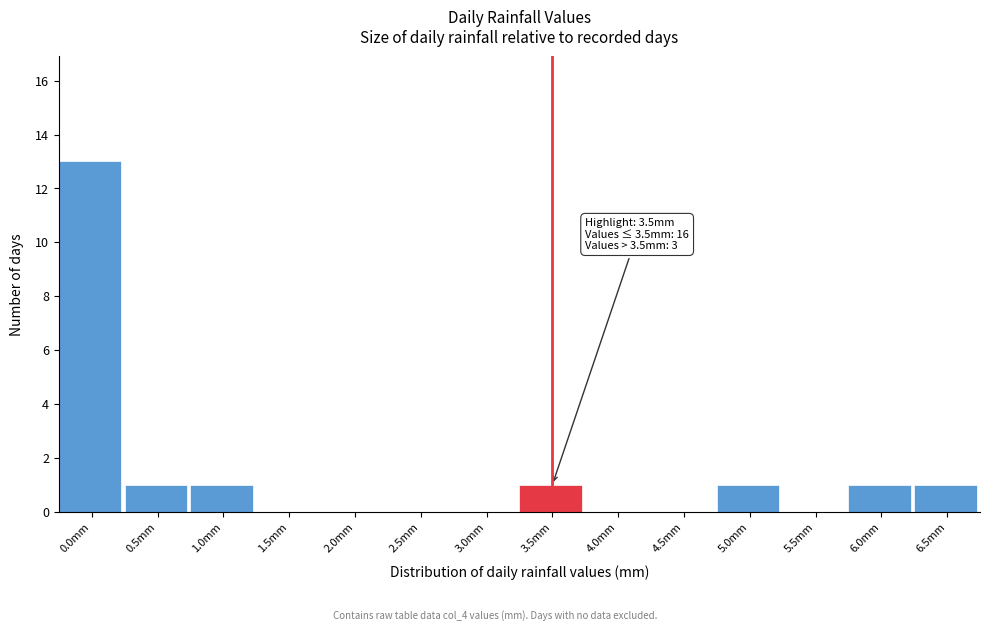

Reading right to left, list all the values displayed in this chart.

6.5mm=1	6.0mm=1	5.5mm=0	5.0mm=1	4.5mm=0	4.0mm=0	3.5mm=1	3.0mm=0	2.5mm=0	2.0mm=0	1.5mm=0	1.0mm=1	0.5mm=1	0.0mm=13